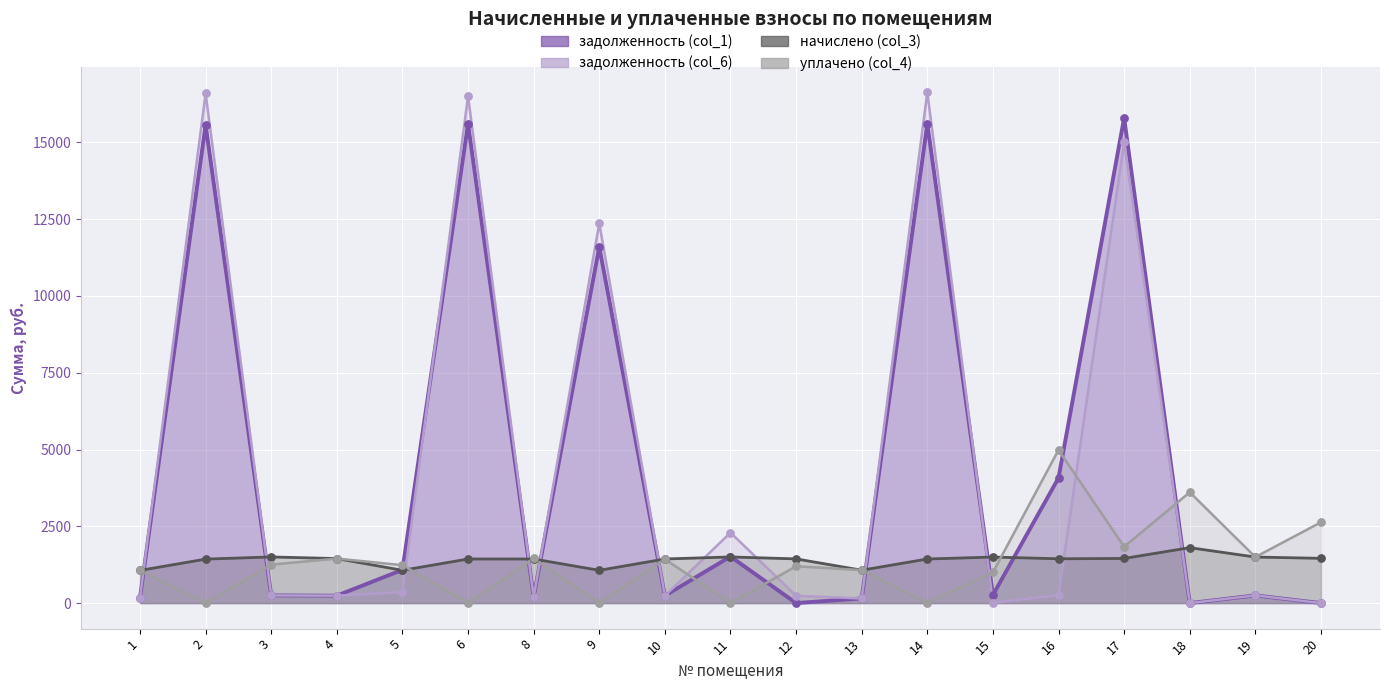

Which series reaches the minimum Y coordinate?

задолженность (col_1)